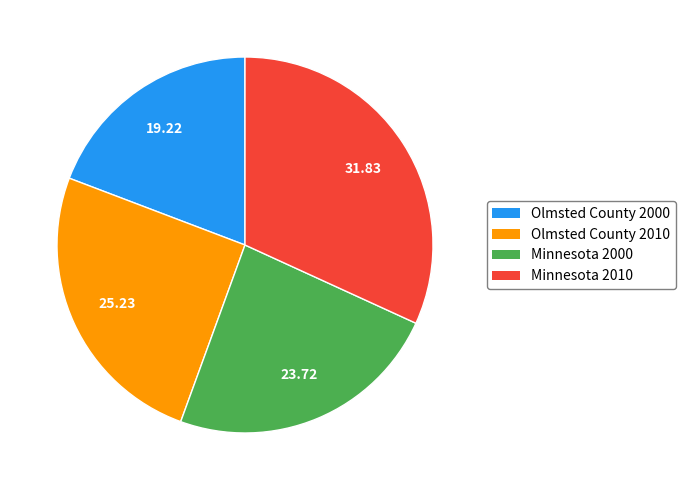

What is the smallest slice in the pie chart?

Olmsted County 2000